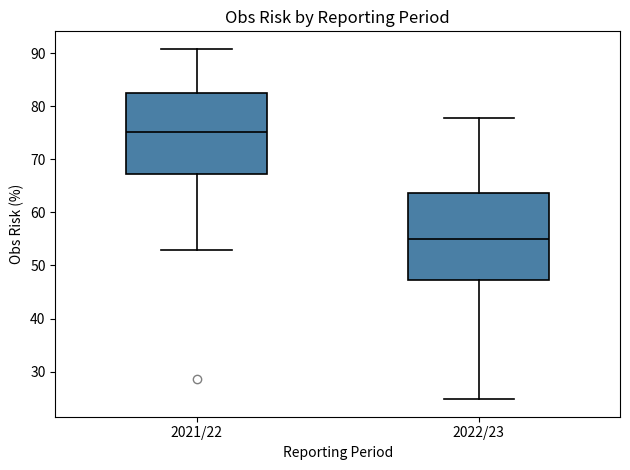

Which box has the lowest median line?

2022/23